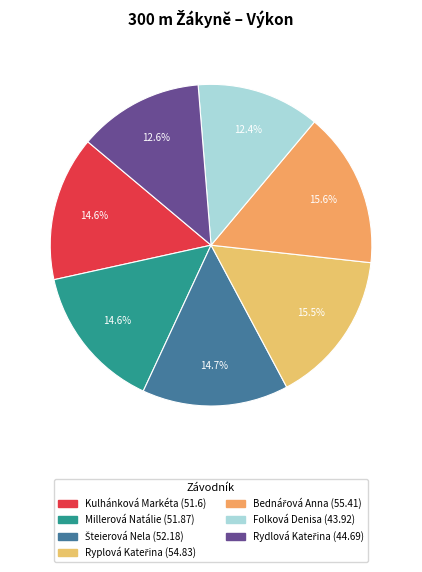

Does any single category account for the majority?

No